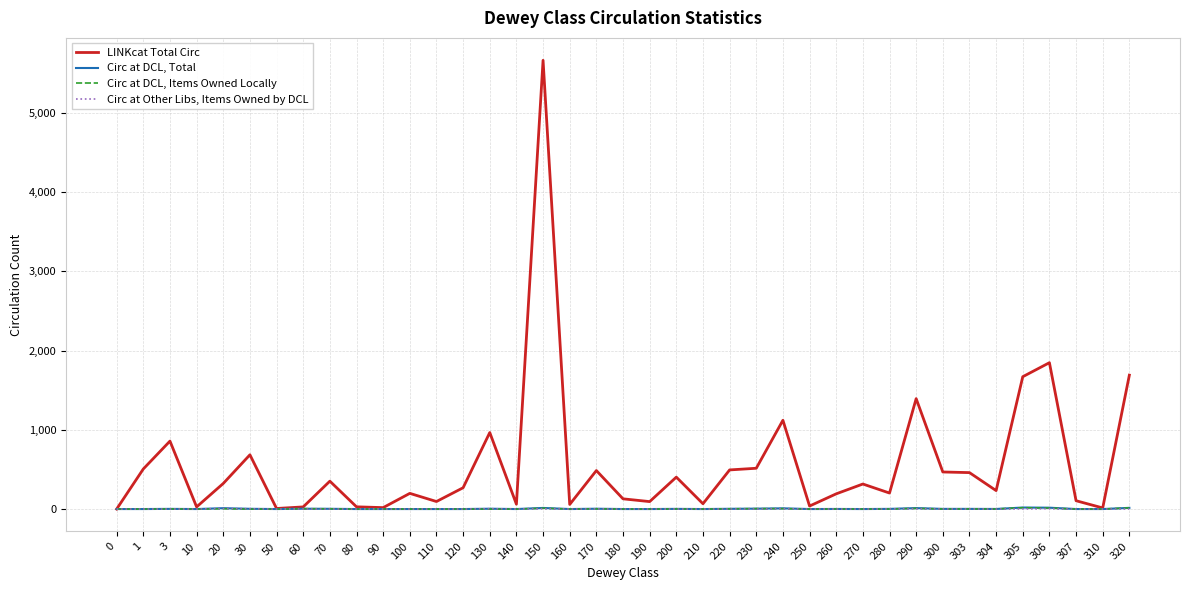

What is the sum of the LINKcat Total Circ values at 240 and 270?

1437